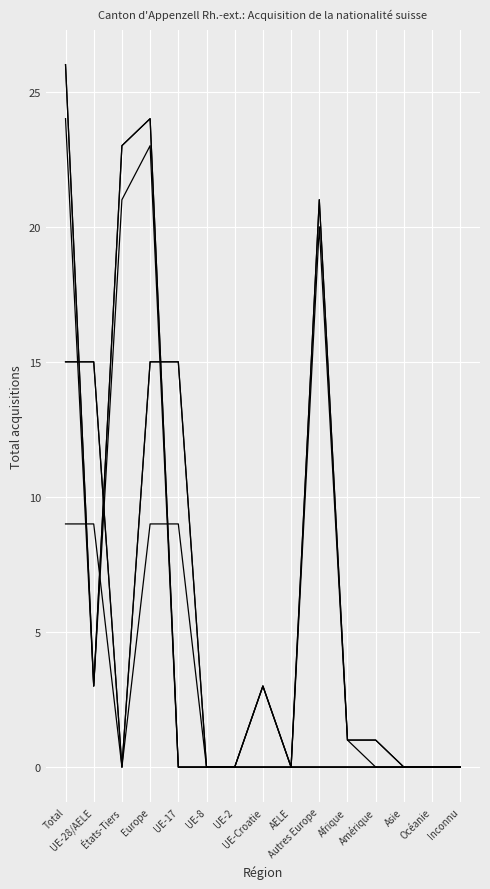

Does the chart display data point markers on the line(s)?

No